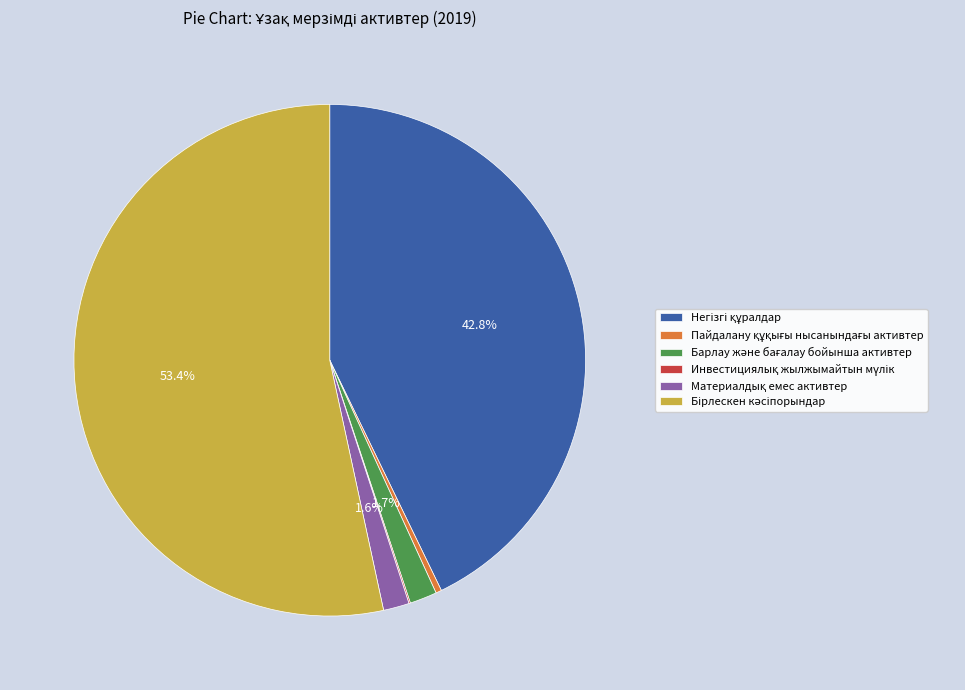

Does any single category account for the majority?

Yes